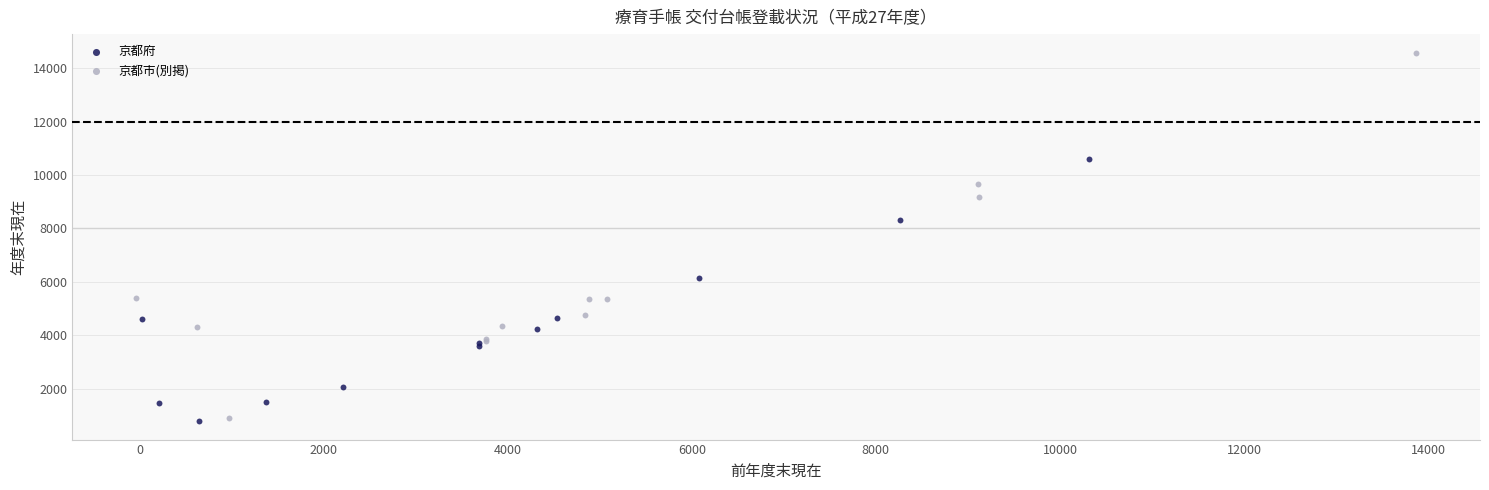

Which series reaches the maximum Y coordinate?

京都市(別掲)